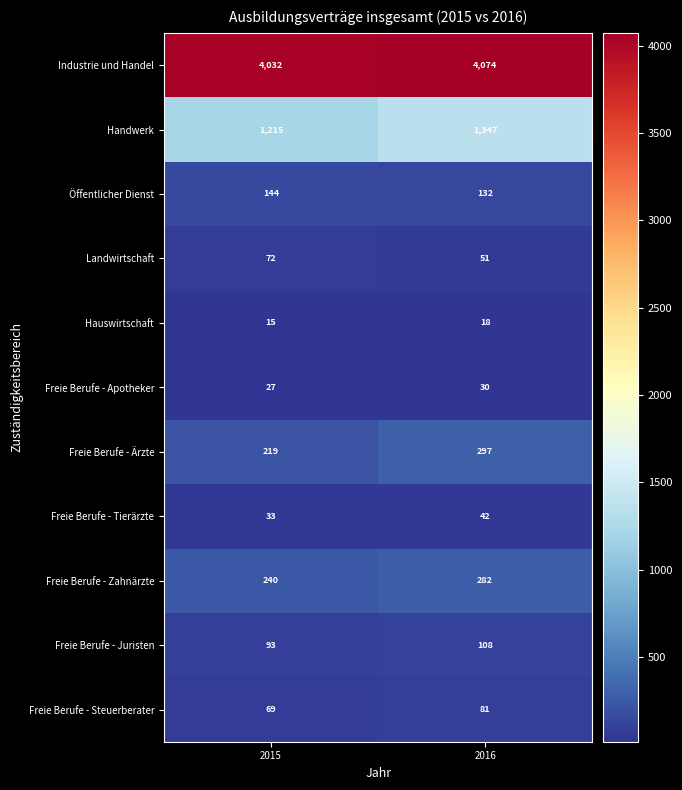

Reading left to right, extract all data points from this chart.

Industrie und Handel: 4032	4074
Handwerk: 1215	1347
Öffentlicher Dienst: 144	132
Landwirtschaft: 72	51
Hauswirtschaft: 15	18
Freie Berufe - Apotheker: 27	30
Freie Berufe - Ärzte: 219	297
Freie Berufe - Tierärzte: 33	42
Freie Berufe - Zahnärzte: 240	282
Freie Berufe - Juristen: 93	108
Freie Berufe - Steuerberater: 69	81